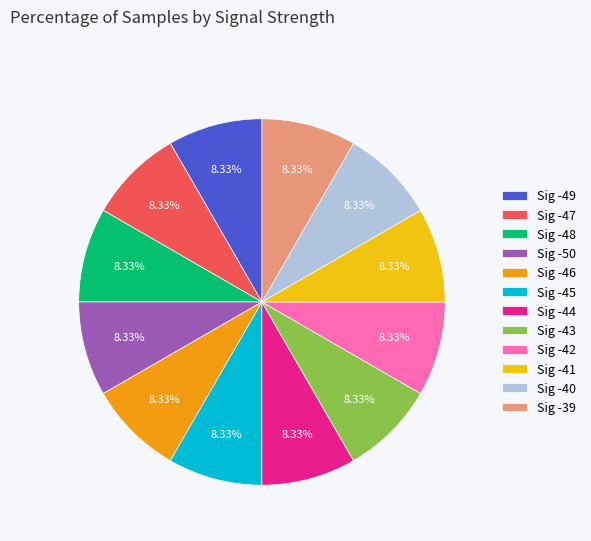

Approximately how many times larger is the value at Sig -44 compared to Sig -41?

1.0